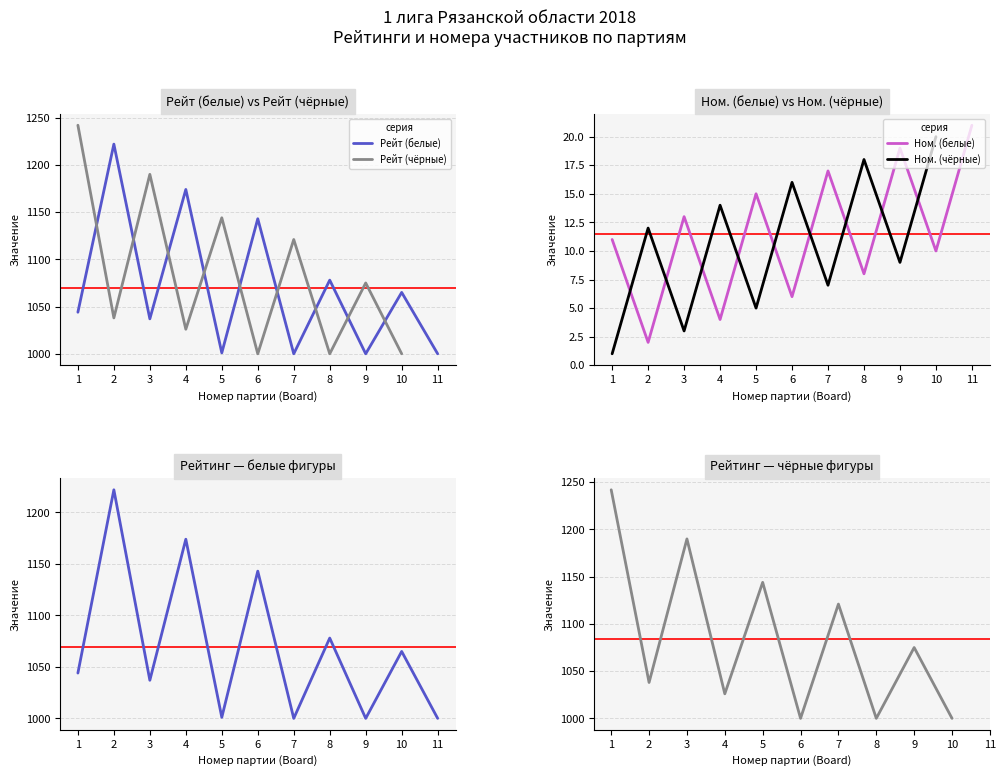

At how many categories does at least one series exceed 307?

11